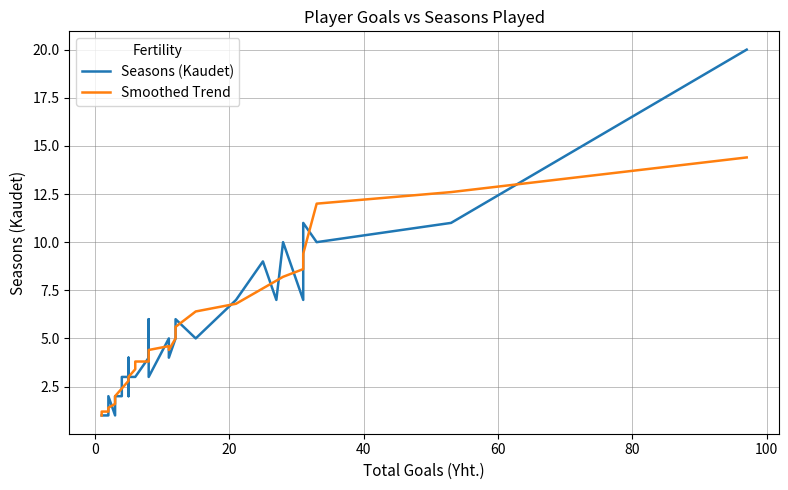

What are all the series names shown in the legend?

Seasons (Kaudet), Smoothed Trend